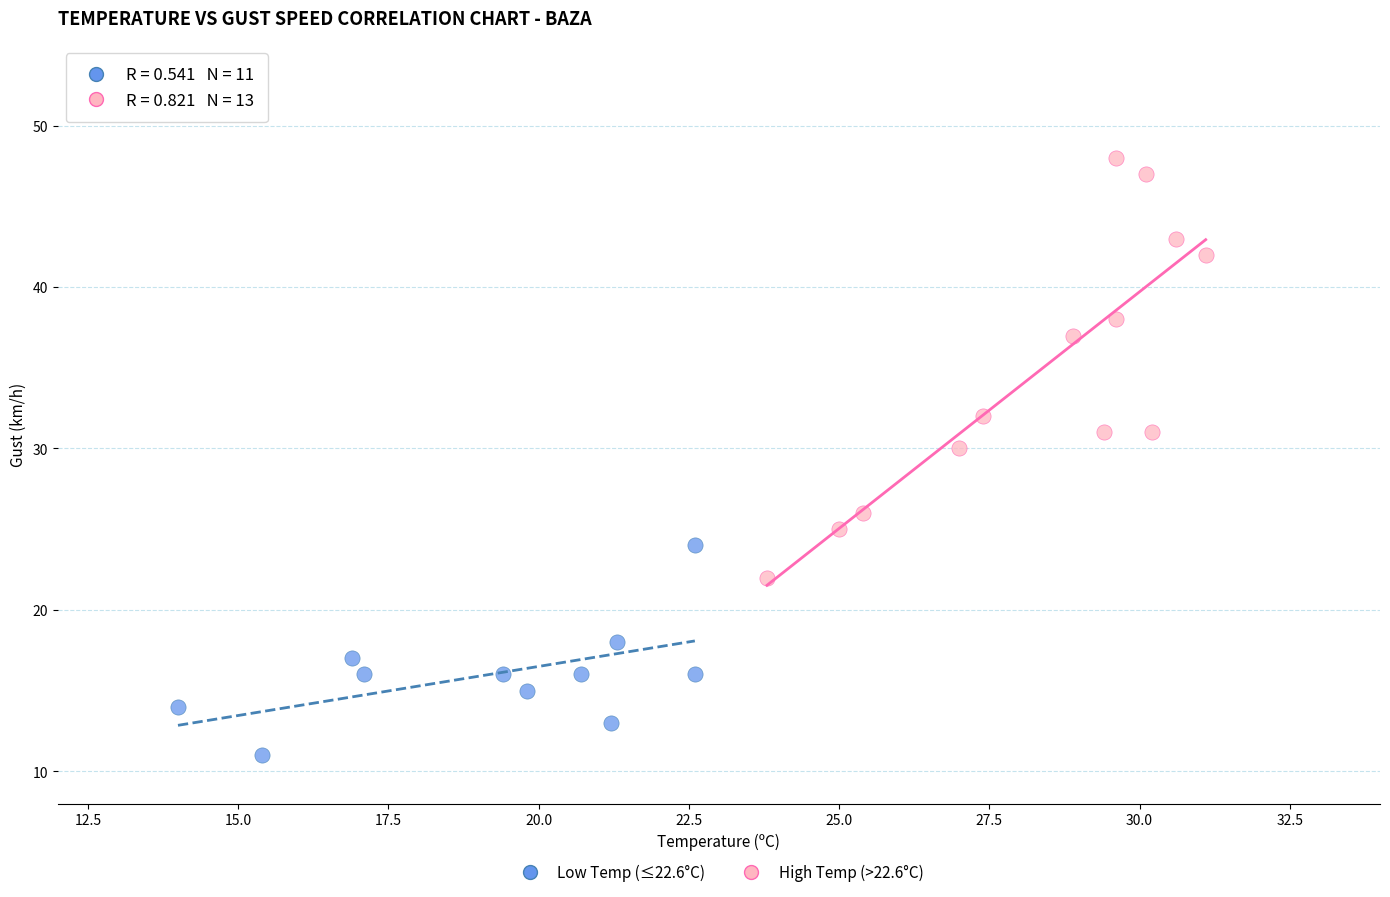

Which series contains the lowest Y value?

Low Temp (≤22.6°C)